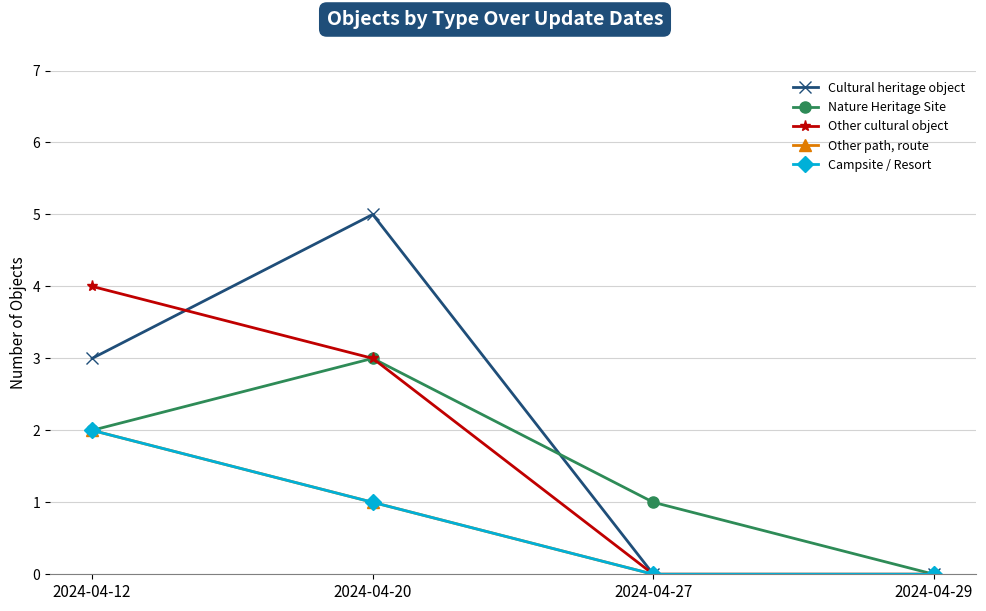

Where is the first local maximum for Nature Heritage Site?

2024-04-20